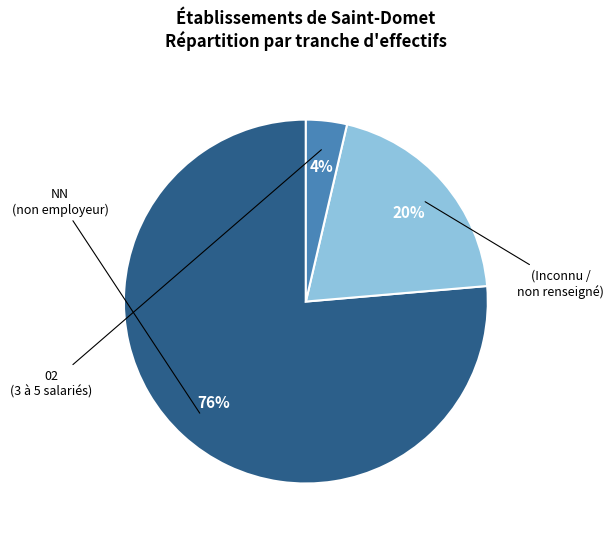

Is there a majority slice in this chart?

Yes